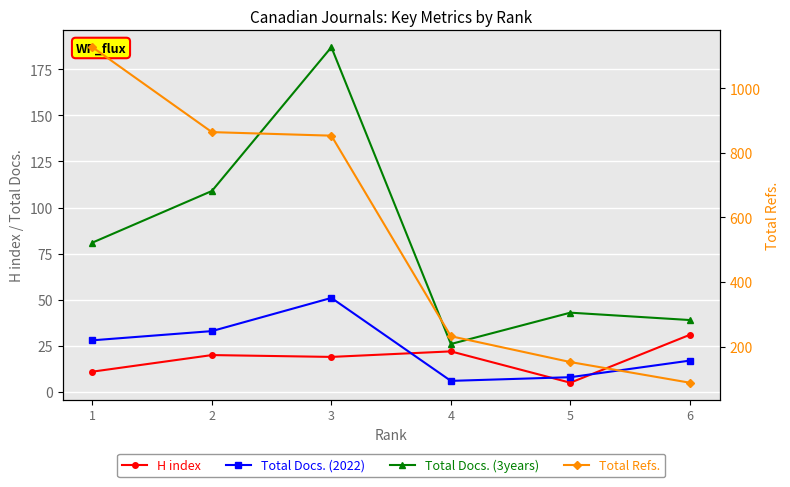

Which label corresponds to the smallest value in the chart?

5